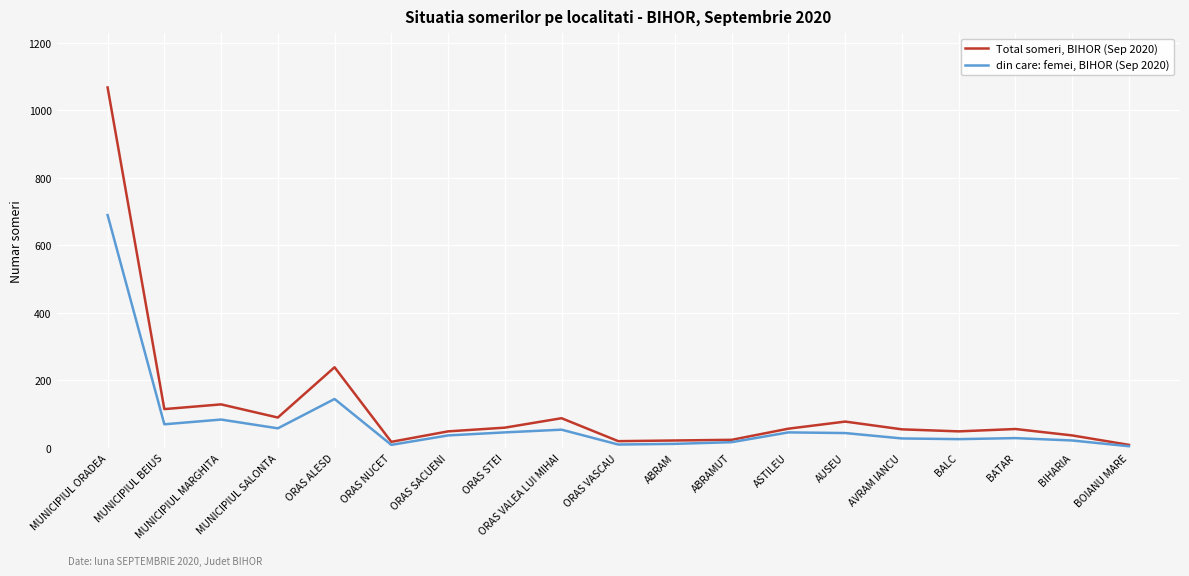

Which series has the largest range (max minus min)?

Total someri, BIHOR (Sep 2020)